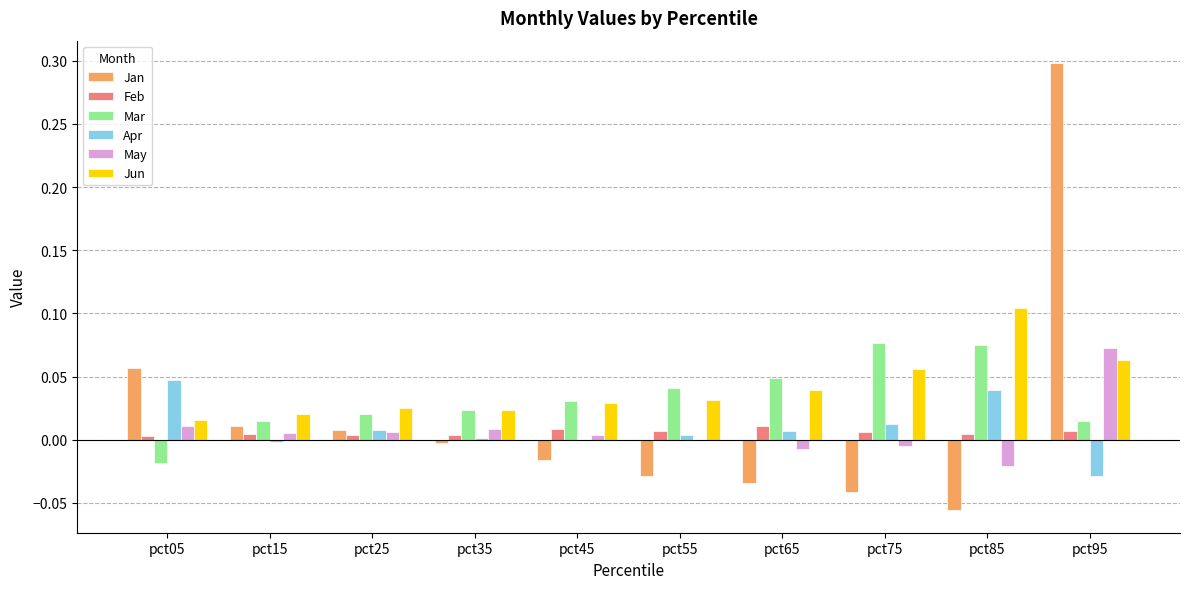

The Feb series shows 0.0 at pct85. True or false?

True